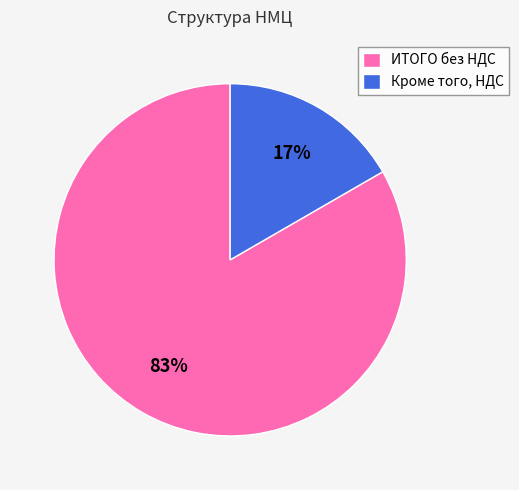

Is there a majority slice in this chart?

Yes